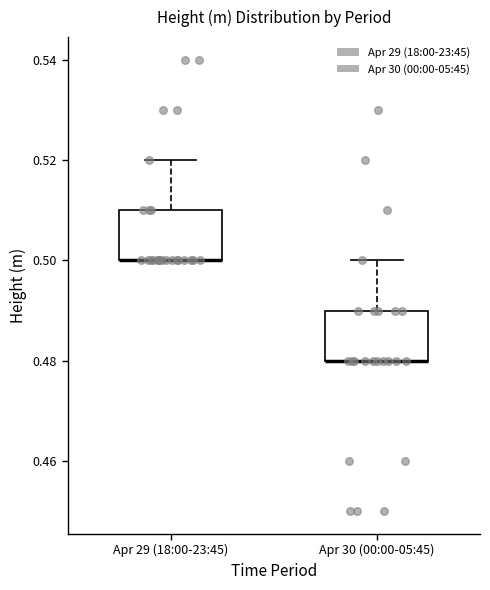

Reading left to right, read every box against the y-axis: the position of its median line, the range the box covers, and the ends of its whiskers. The values are not printed on the chart, so give them approximately, as read against the axis.

Apr 29 (18:00-23:45): median 0.50 (drawn on the box's lower edge), box 0.50 to 0.51, whiskers 0.50 to 0.52
Apr 30 (00:00-05:45): median 0.48 (drawn on the box's lower edge), box 0.48 to 0.49, whiskers 0.48 to 0.50